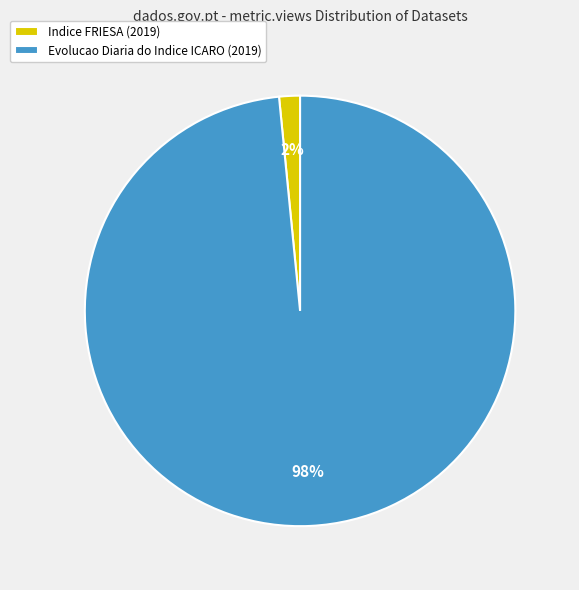

Does any single category account for the majority?

Yes